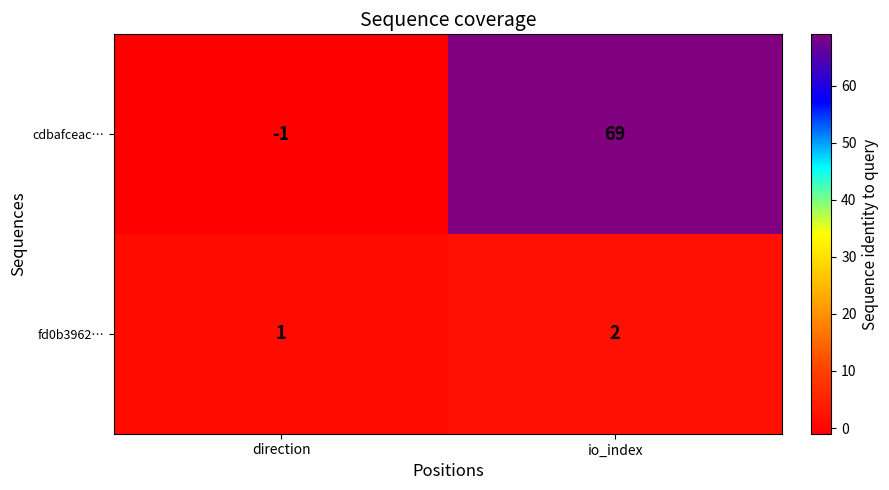

Reading left to right, list all the values displayed in this chart.

cdbafceac…: direction=-1	io_index=69
fd0b3962…: direction=1	io_index=2